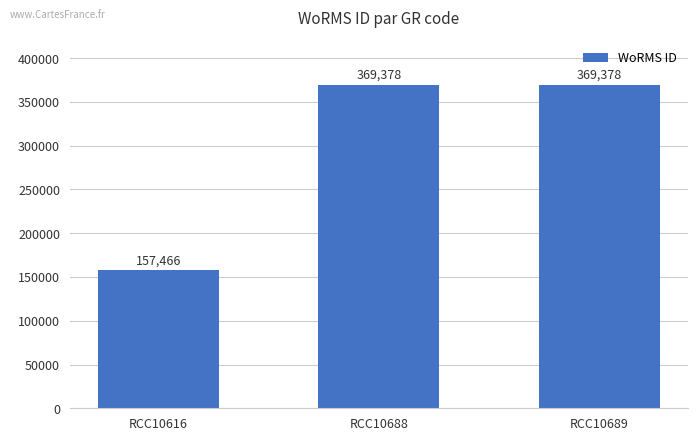

What is the greatest value displayed?

369378